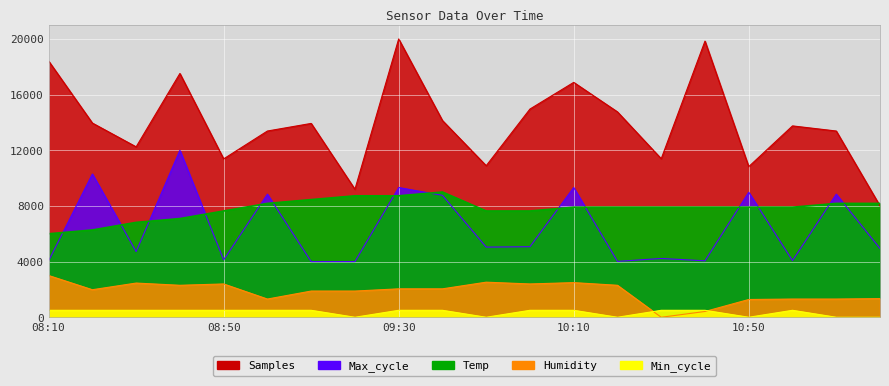

At which category is the sum across all series the highest?

09:30